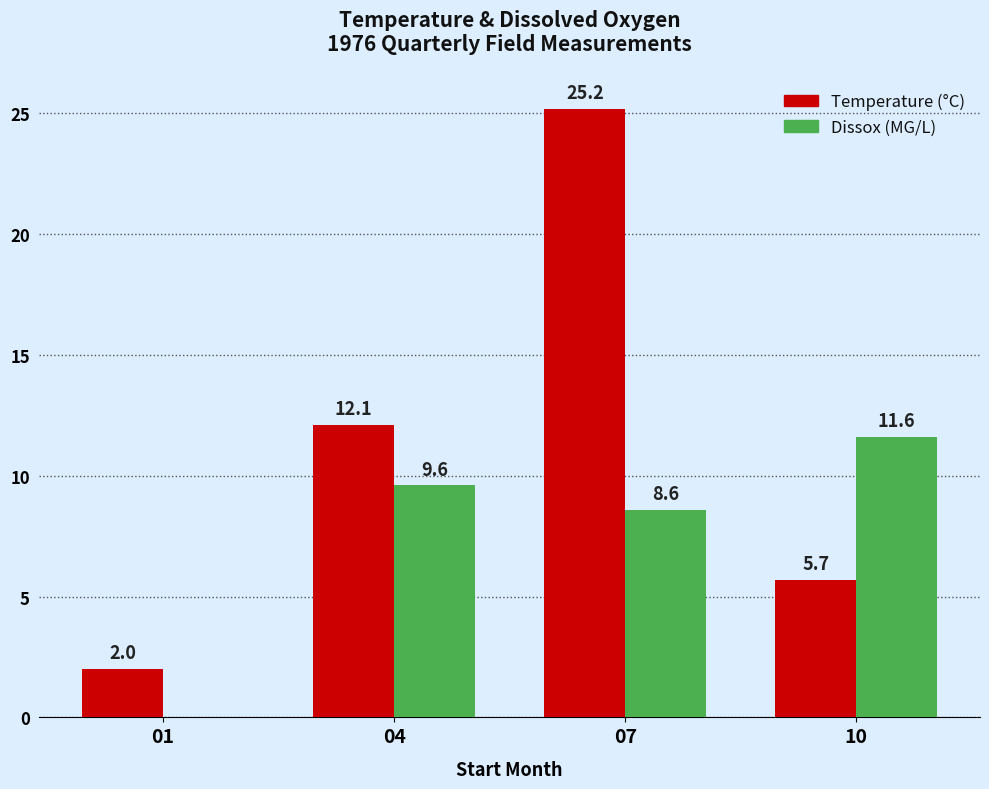

Which label corresponds to the largest value in the chart?

07